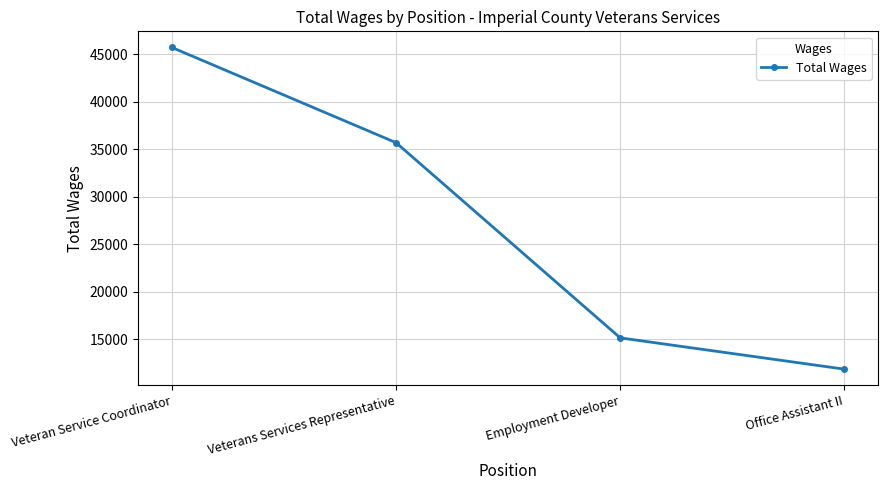

Rank the categories by value from lowest to highest.

Office Assistant II, Employment Developer, Veterans Services Representative, Veteran Service Coordinator